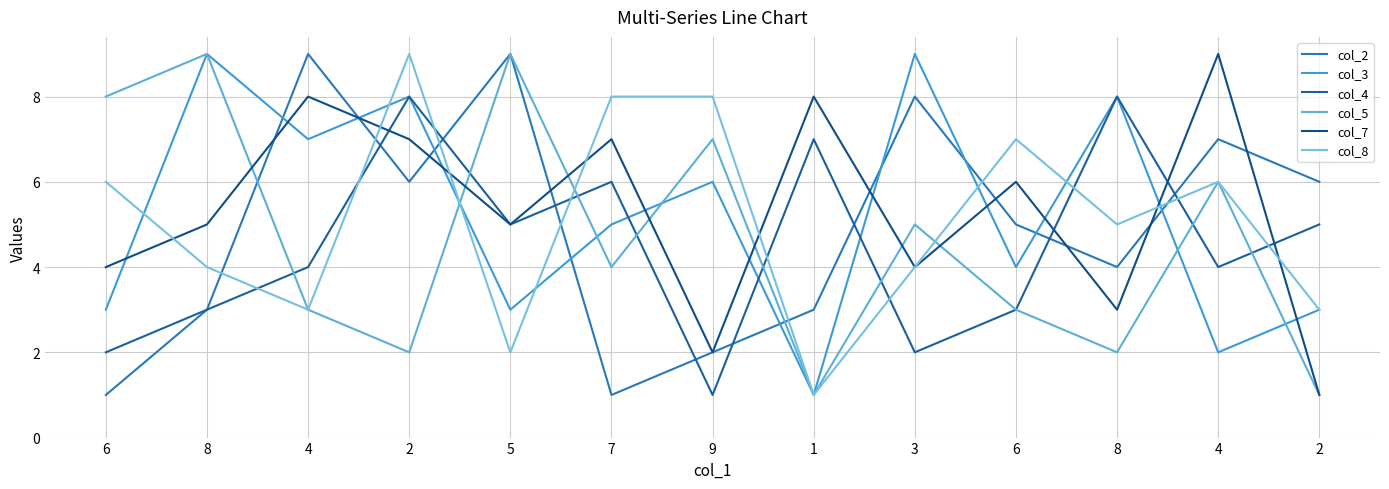

How many values in the col_5 series are below 4?

6